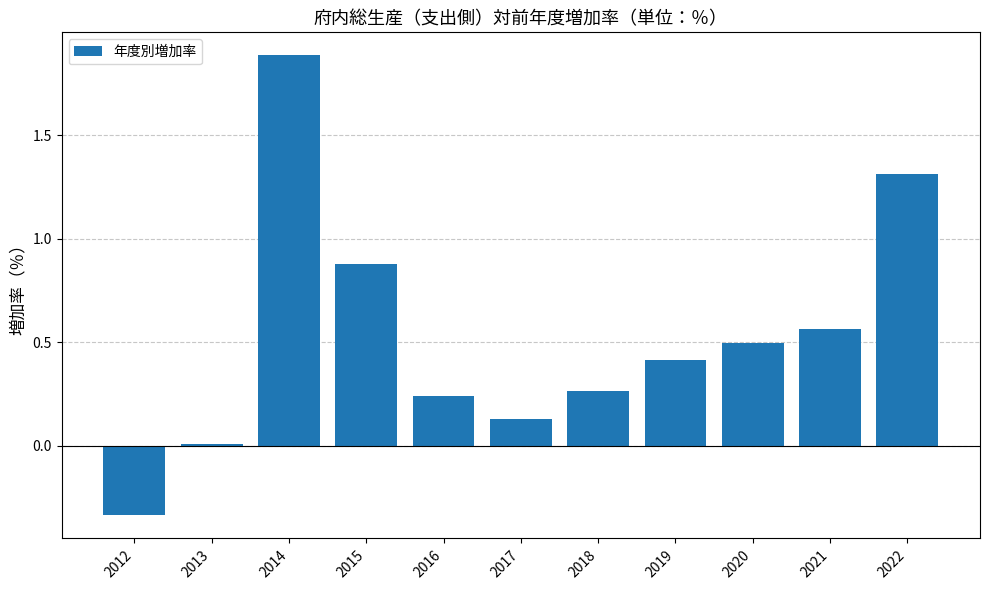

Which has a higher value, 2014 or 2016?

2014